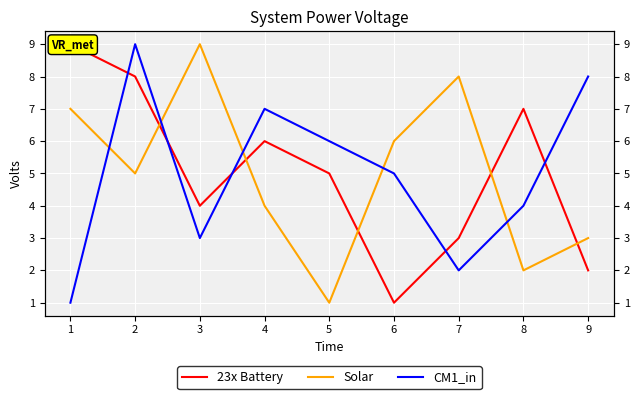

Which series has the largest range (max minus min)?

23x Battery